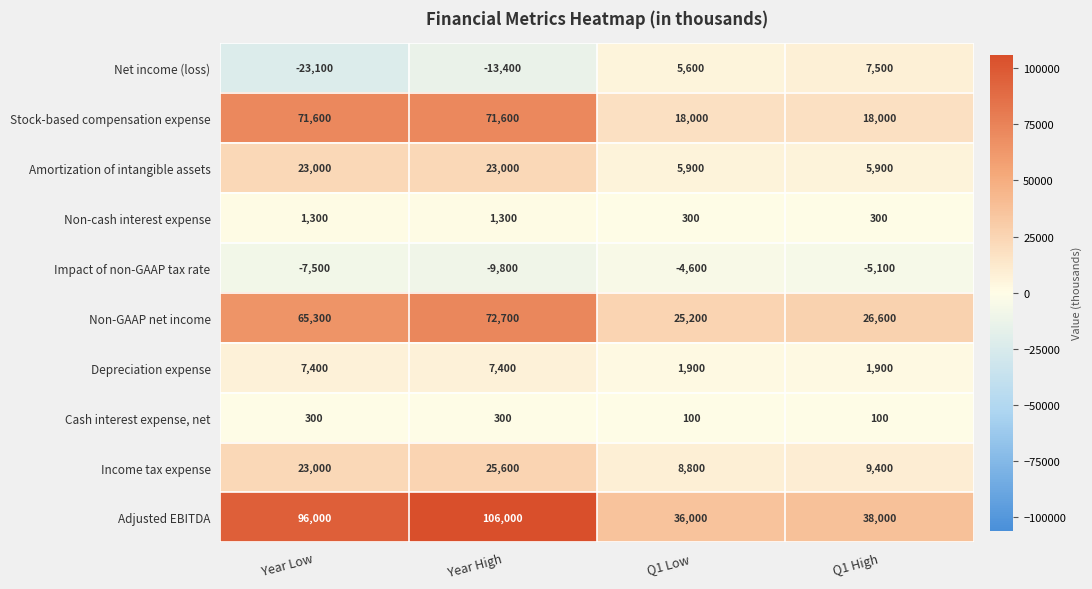

True or false: Depreciation expense has a value of 1900 at Q1 Low.

True